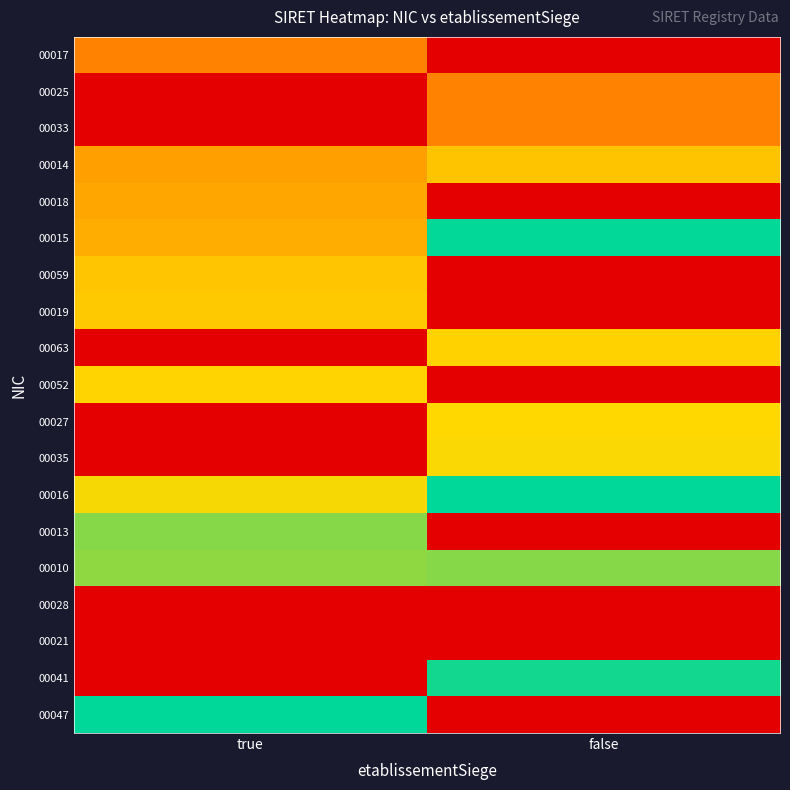

Which category has the lowest value across all series?

false